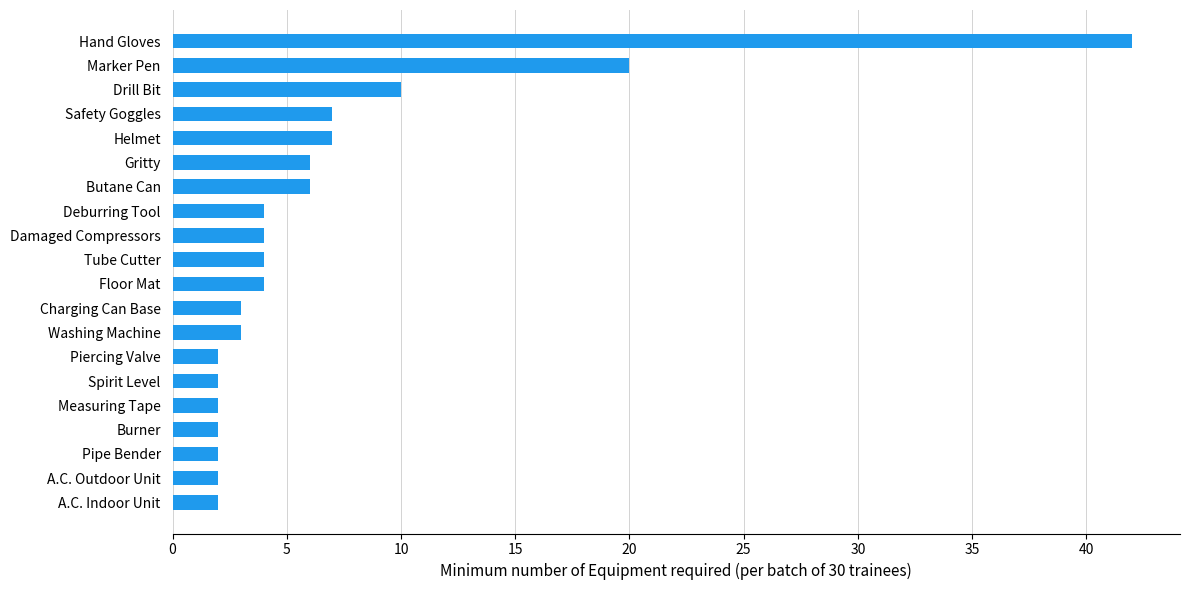

At which category does the chart reach its peak across all series?

Hand Gloves